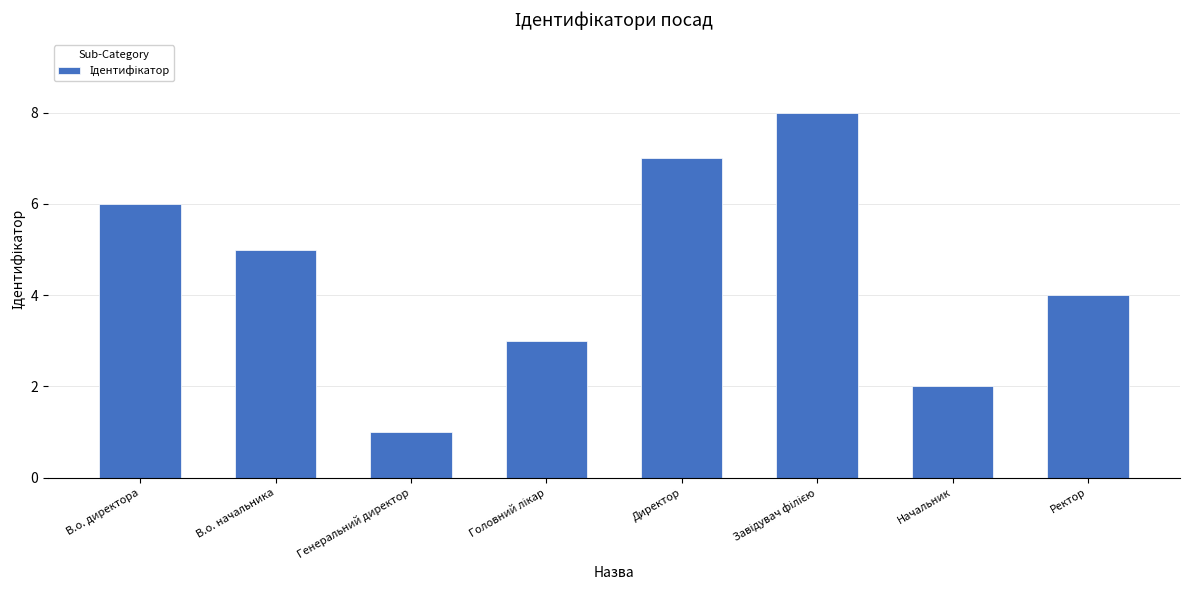

What is the maximum value shown in the chart?

8